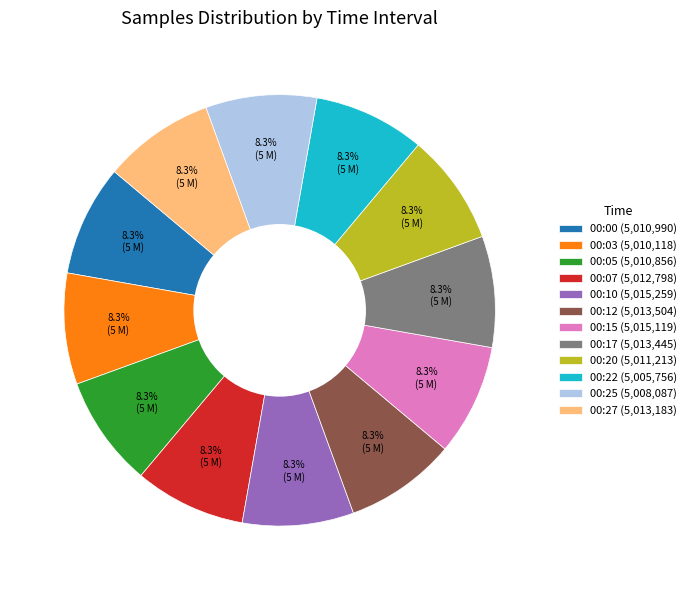

What is the ratio of the value at 00:03 (5,010,118) to the value at 00:25 (5,008,087)?

1.0